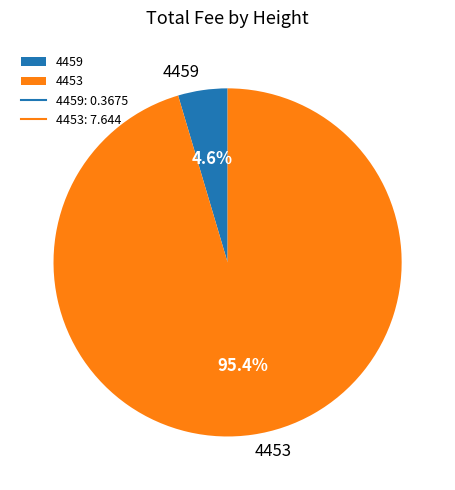

Is 4453 the majority of the pie?

Yes